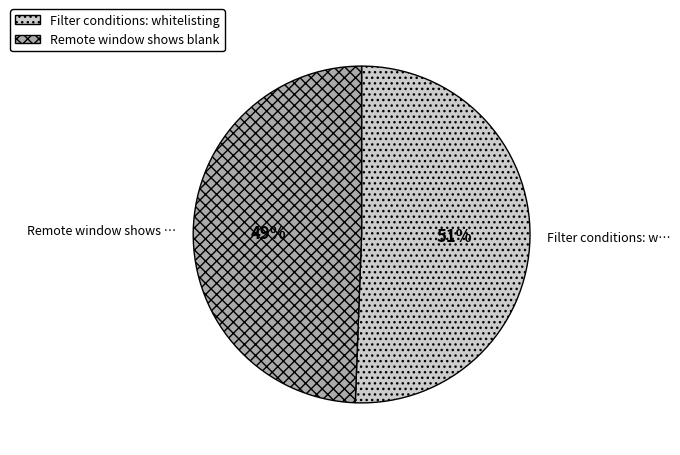

Count the number of slices in the pie.

2